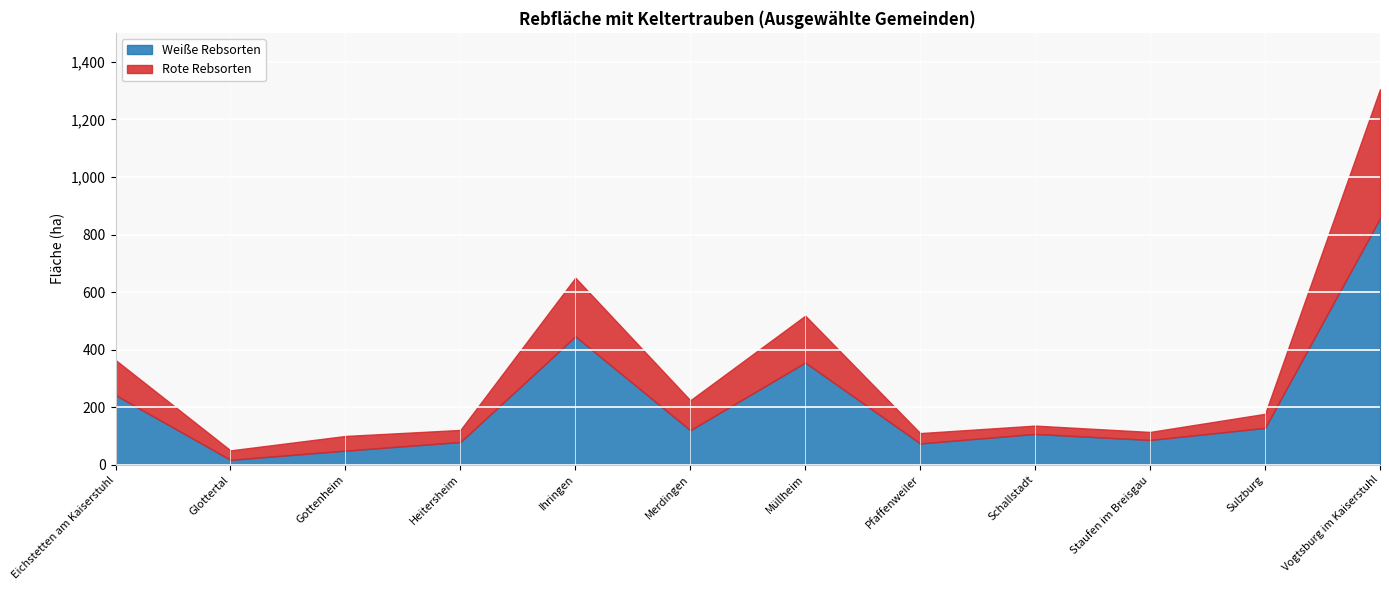

List the series in order of their overall mean, highest first.

Weiße Rebsorten, Rote Rebsorten